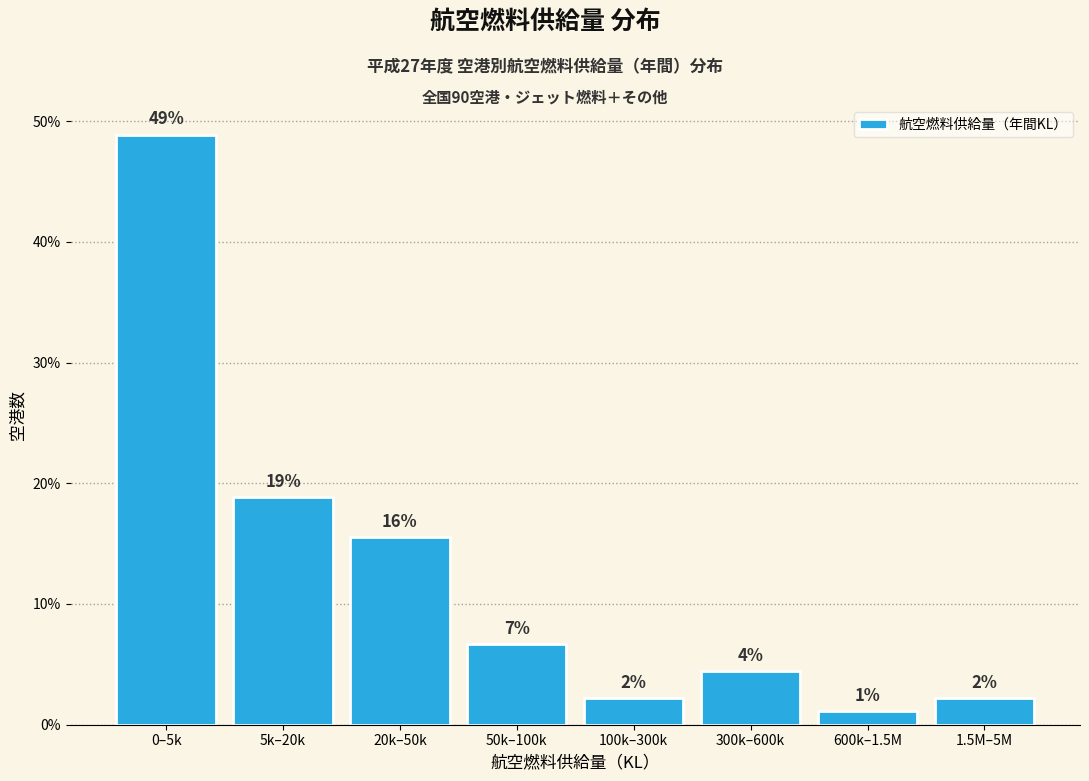

How many bars are there in total?

8